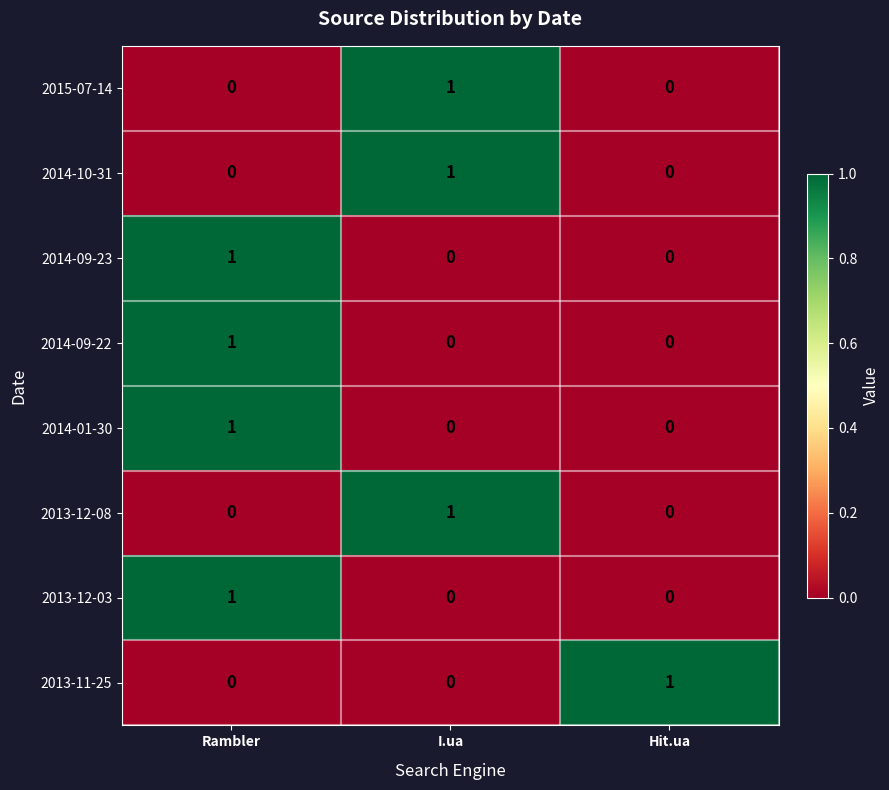

Reading left to right, list all the values displayed in this chart.

2015-07-14: Rambler=0	I.ua=1	Hit.ua=0
2014-10-31: Rambler=0	I.ua=1	Hit.ua=0
2014-09-23: Rambler=1	I.ua=0	Hit.ua=0
2014-09-22: Rambler=1	I.ua=0	Hit.ua=0
2014-01-30: Rambler=1	I.ua=0	Hit.ua=0
2013-12-08: Rambler=0	I.ua=1	Hit.ua=0
2013-12-03: Rambler=1	I.ua=0	Hit.ua=0
2013-11-25: Rambler=0	I.ua=0	Hit.ua=1